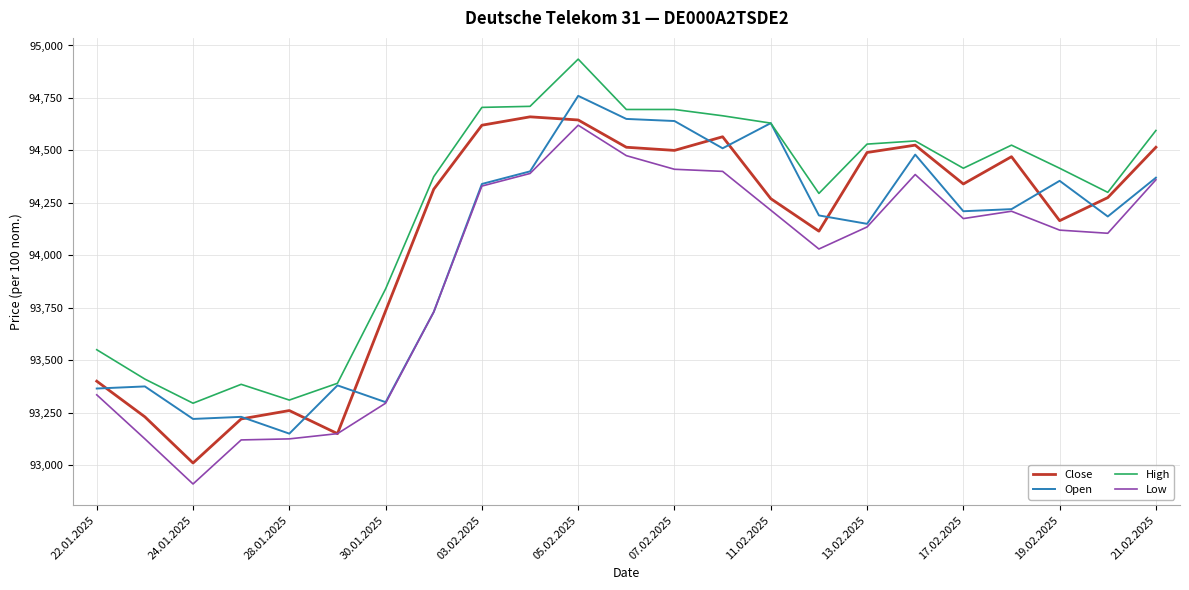

Which series has the largest total across all categories?

High